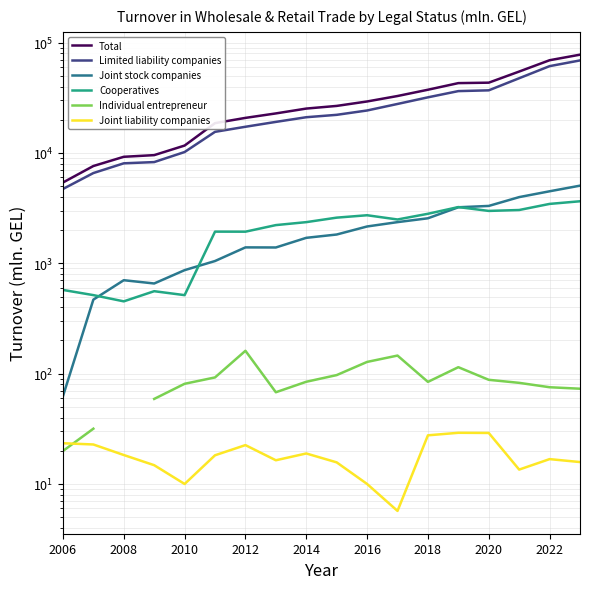

True or false: Joint liability companies and Total intersect in this chart.

False